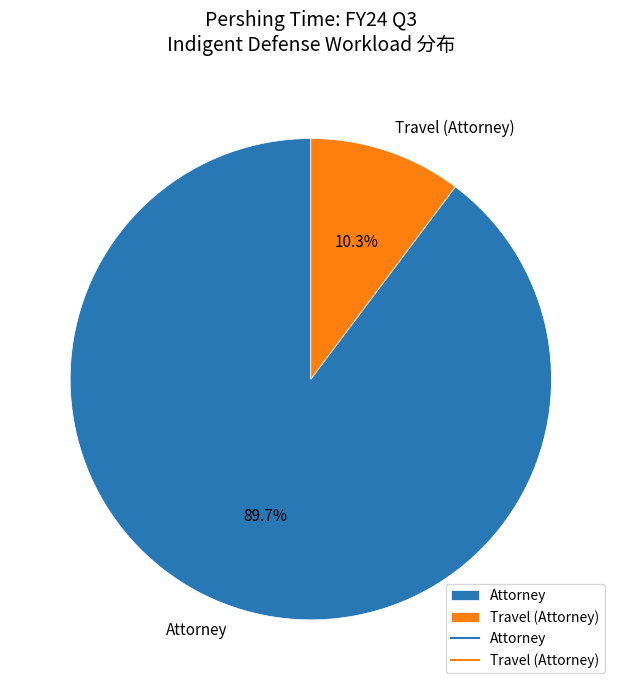

Count the number of slices in the pie.

2